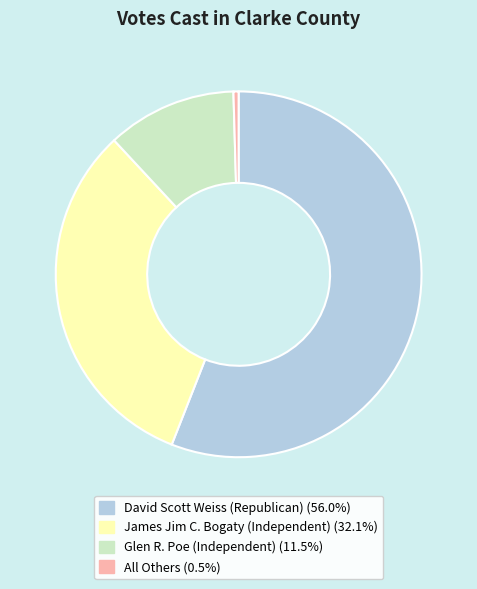

Which category accounts for the majority?

David Scott Weiss (Republican)